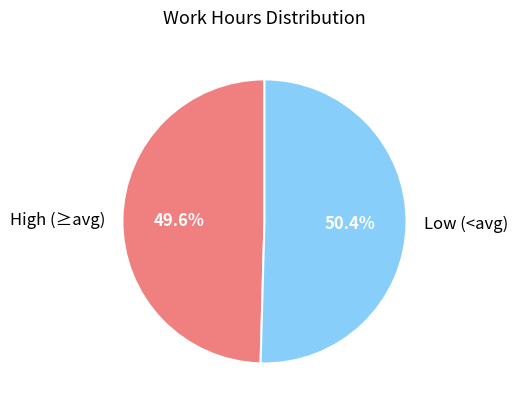

Does Low (<avg) account for over 50% of the chart?

Yes